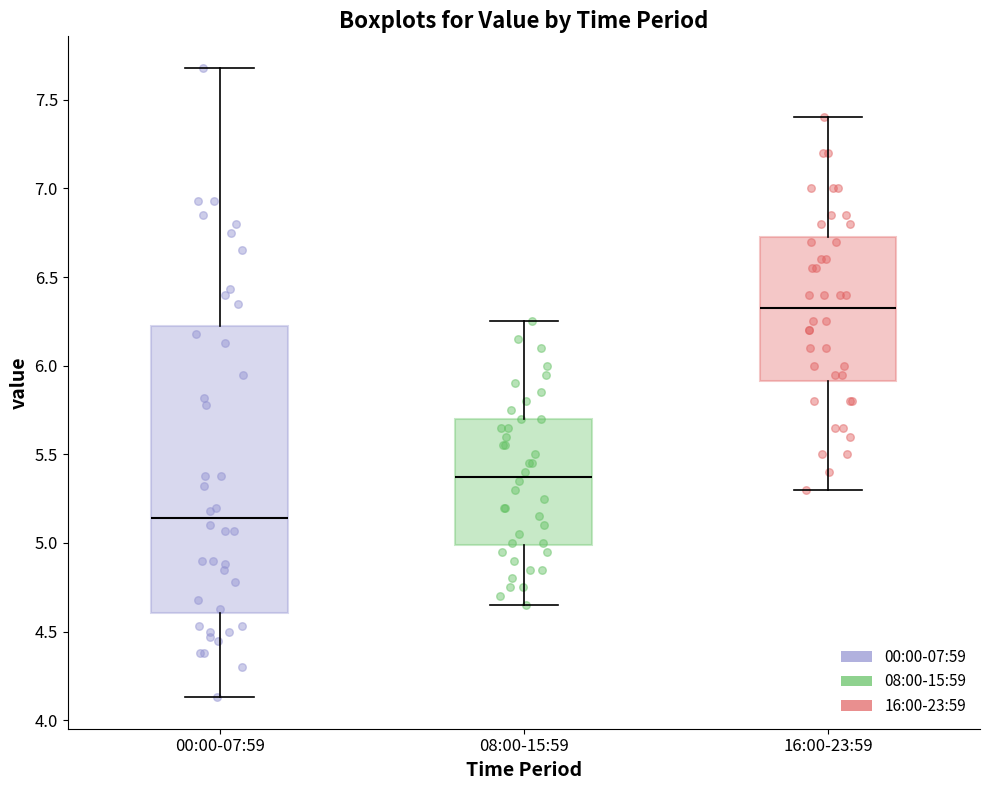

Reading left to right, read every box against the y-axis: the position of its median line, the range the box covers, and the ends of its whiskers. The values are not printed on the chart, so give them approximately, as read against the axis.

00:00-07:59: median 5.15, box 4.60 to 6.20, whiskers 4.15 to 7.70
08:00-15:59: median 5.40, box 5.00 to 5.70, whiskers 4.65 to 6.25
16:00-23:59: median 6.35, box 5.90 to 6.75, whiskers 5.30 to 7.40